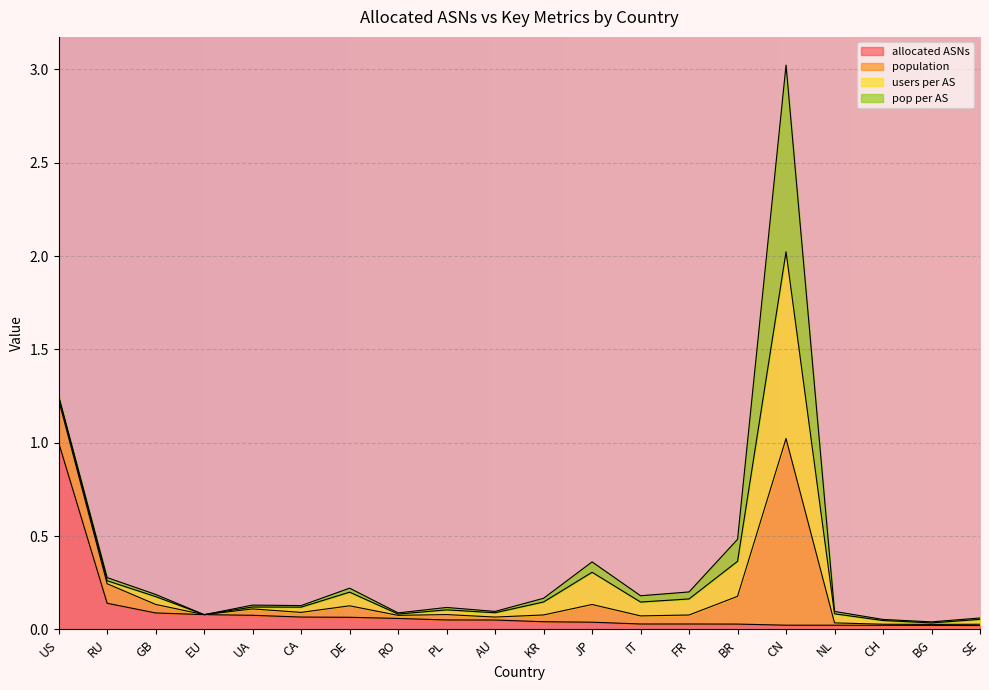

What is the highest value of the allocated ASNs series?

1.0